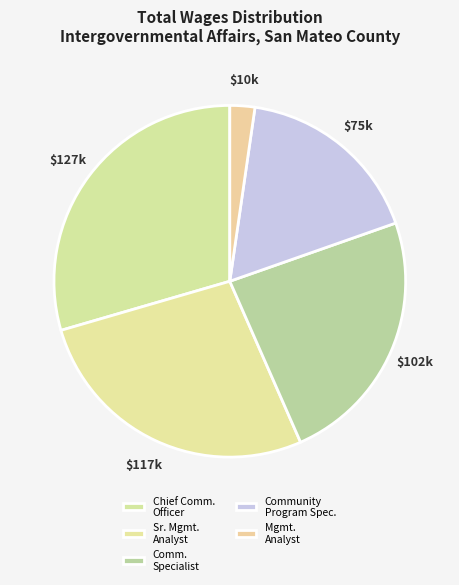

How many segments does this pie chart have?

5